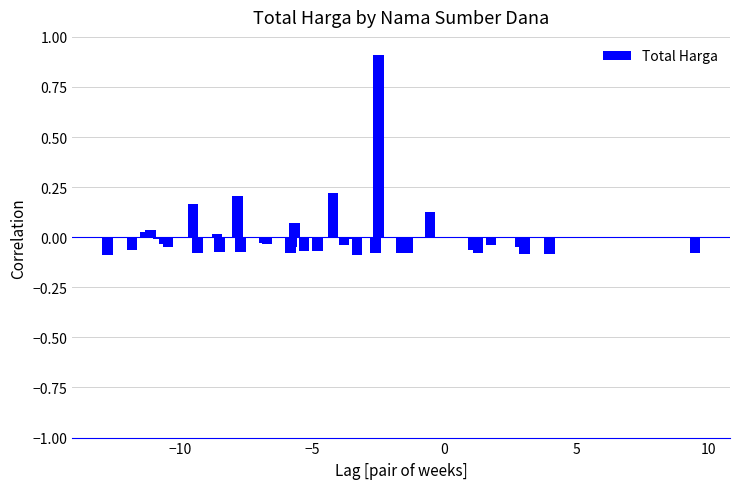

Does the chart contain stacked bars?

No